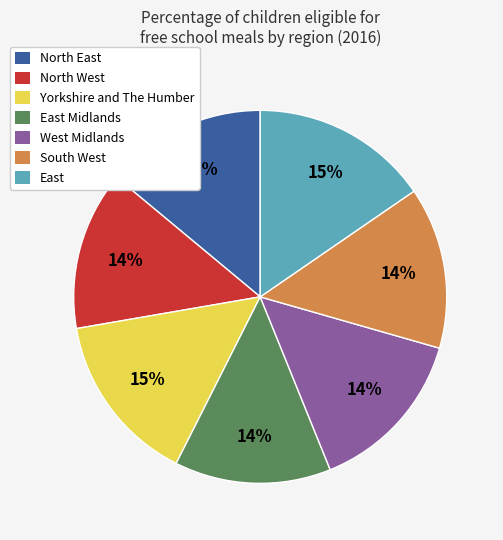

How many segments does this pie chart have?

7